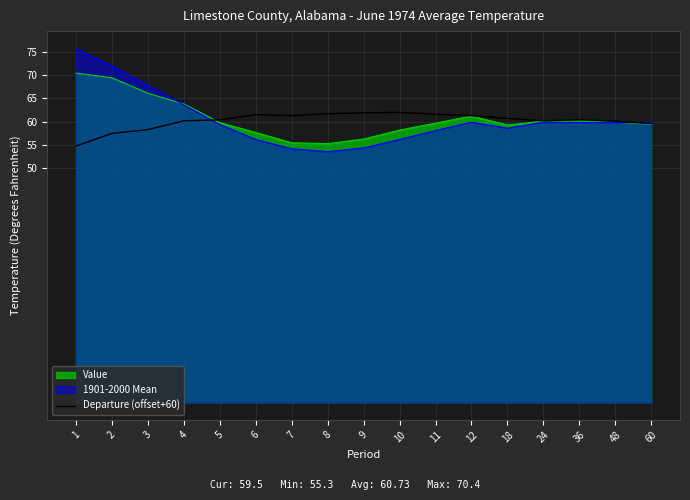

The value of Value at 7 is 55.5. True or false?

True